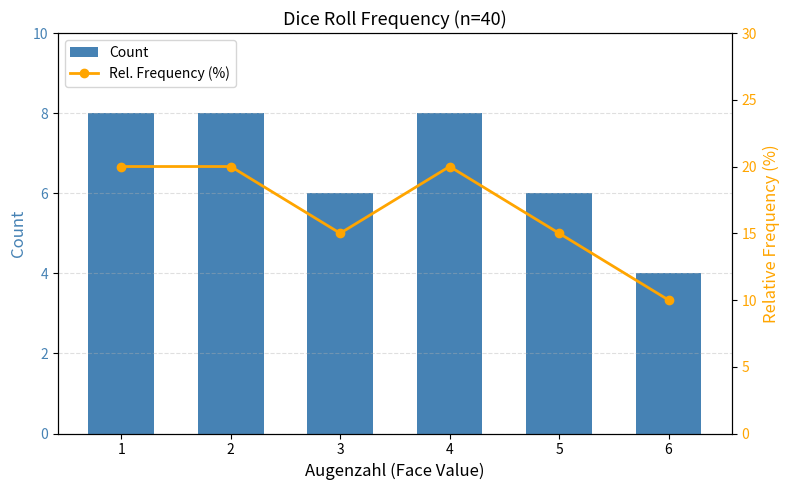

At which label does Count reach its peak?

1